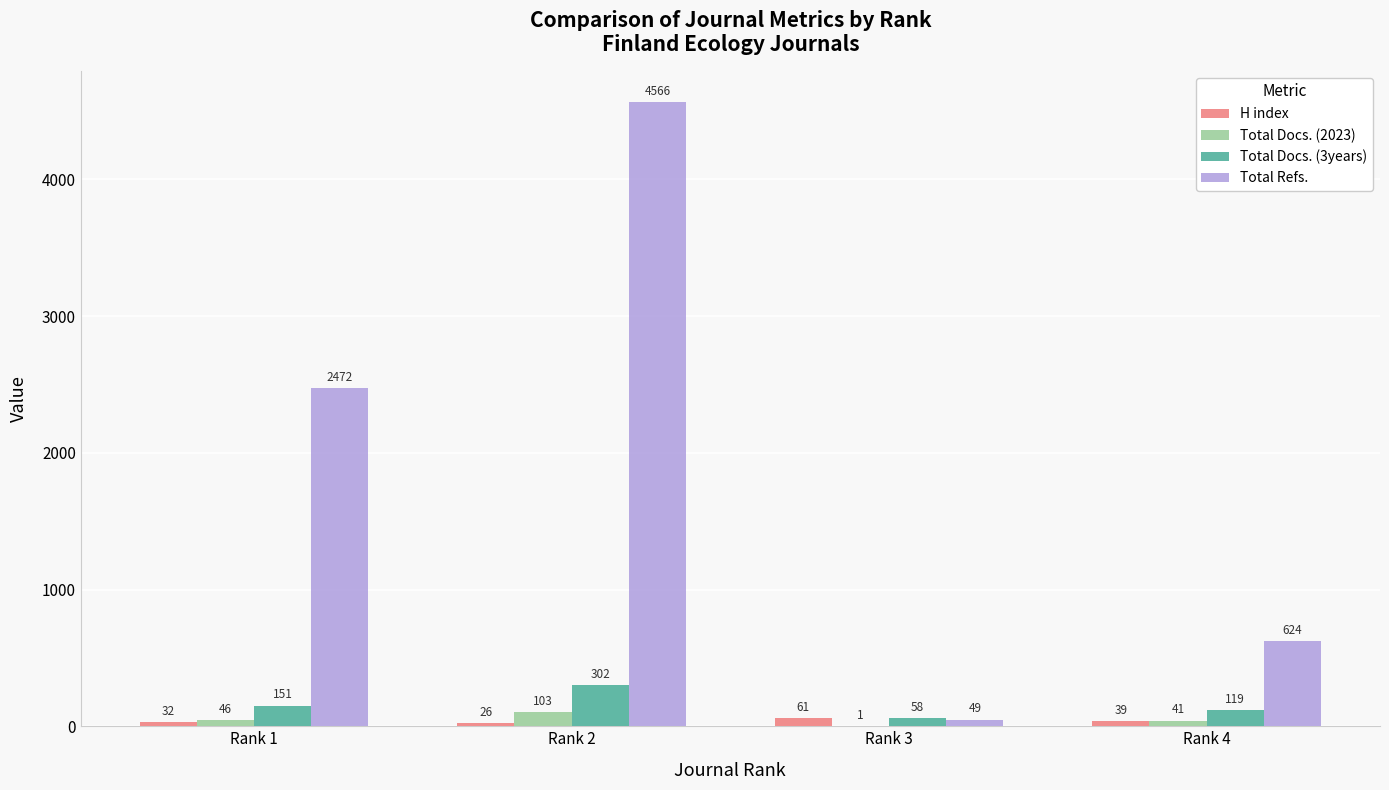

Reading left to right, transcribe all the data shown in this chart.

H index: 32	26	61	39
Total Docs. (2023): 46	103	1	41
Total Docs. (3years): 151	302	58	119
Total Refs.: 2472	4566	49	624